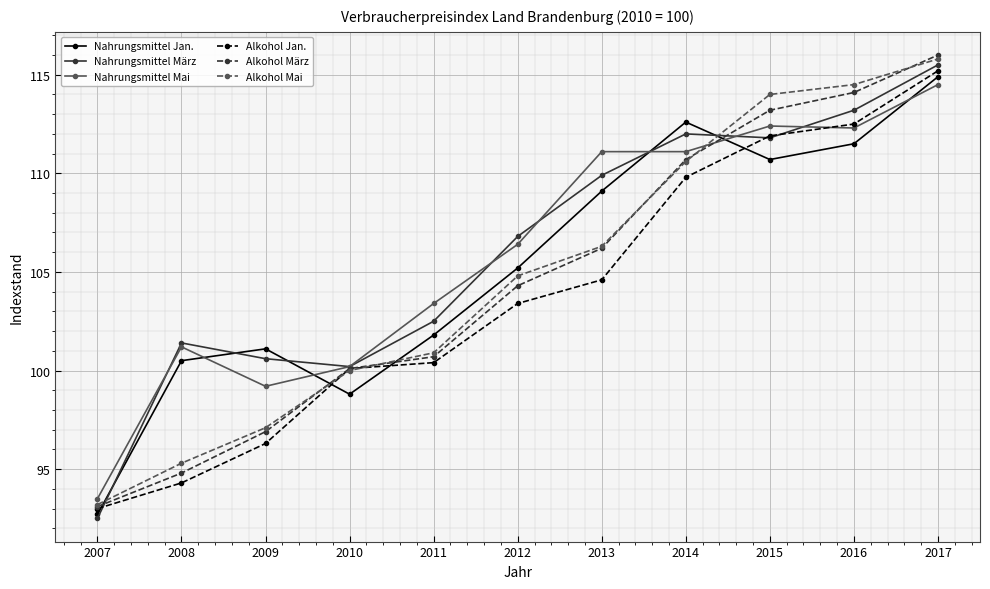

At which label does Nahrungsmittel Mai first exceed 106?

2012